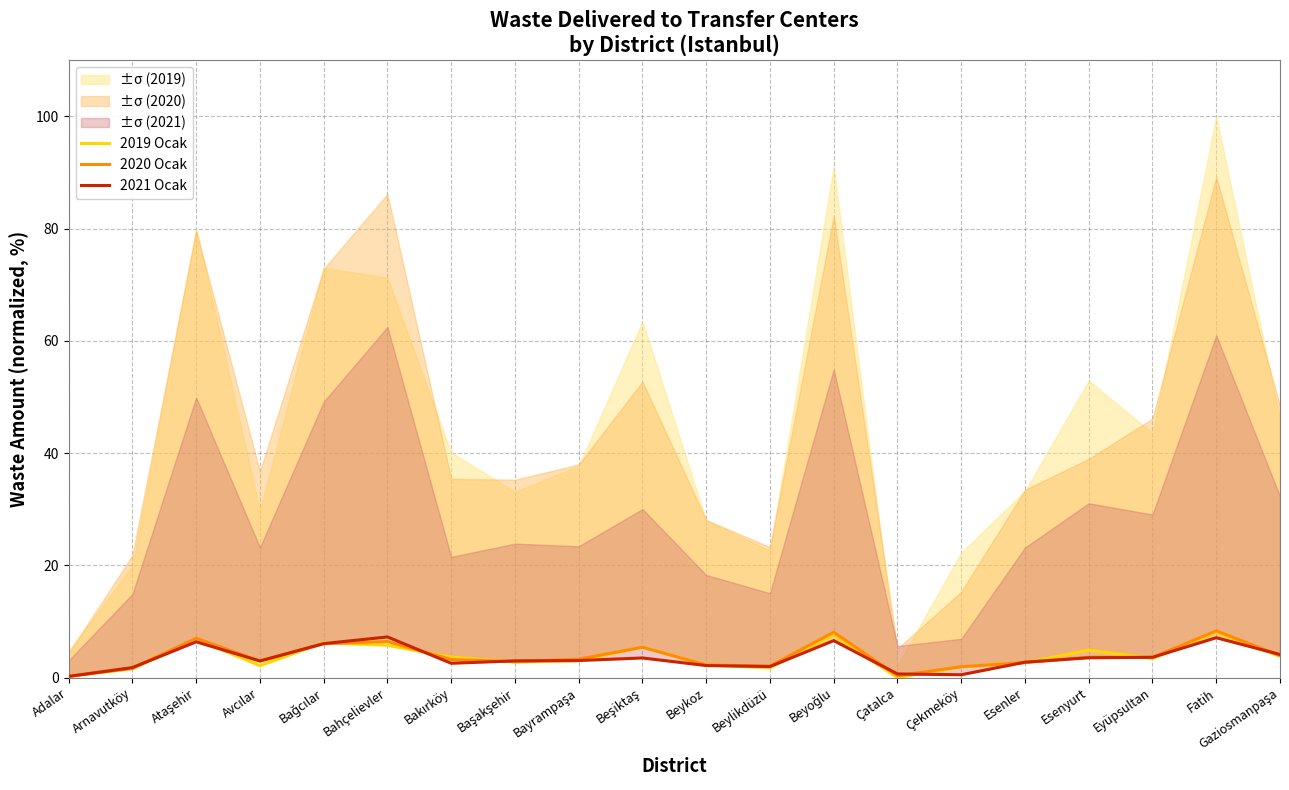

At which category is the sum across all series the highest?

Fatih